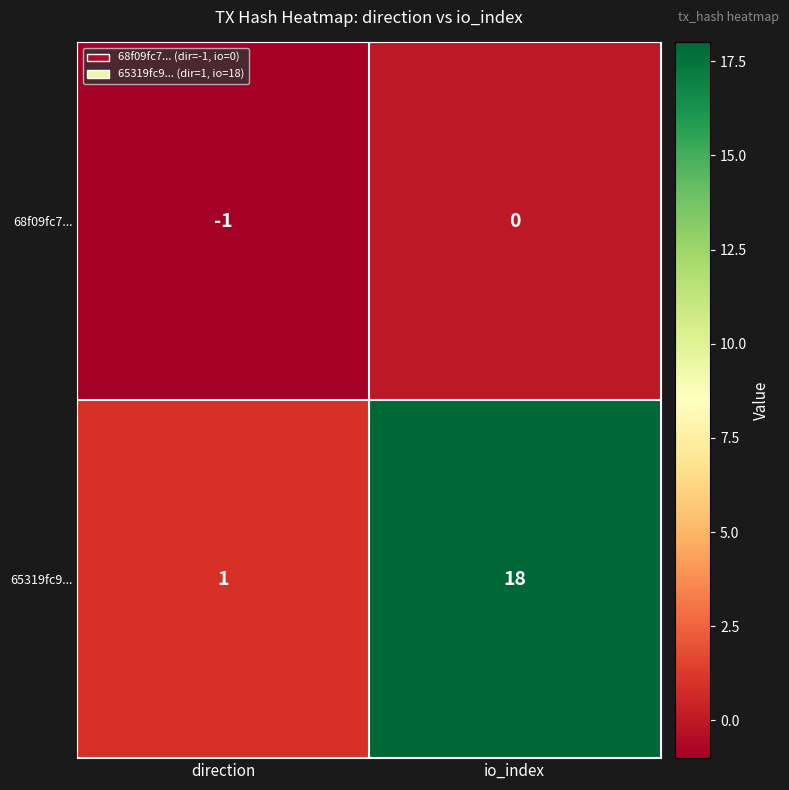

The 65319fc9... series shows 1 at direction. True or false?

True